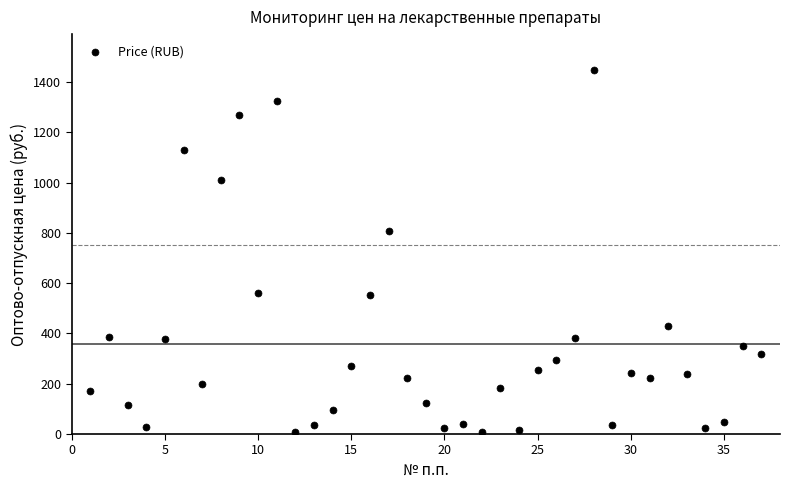

What is the range of X values (max minus min)?

36.0